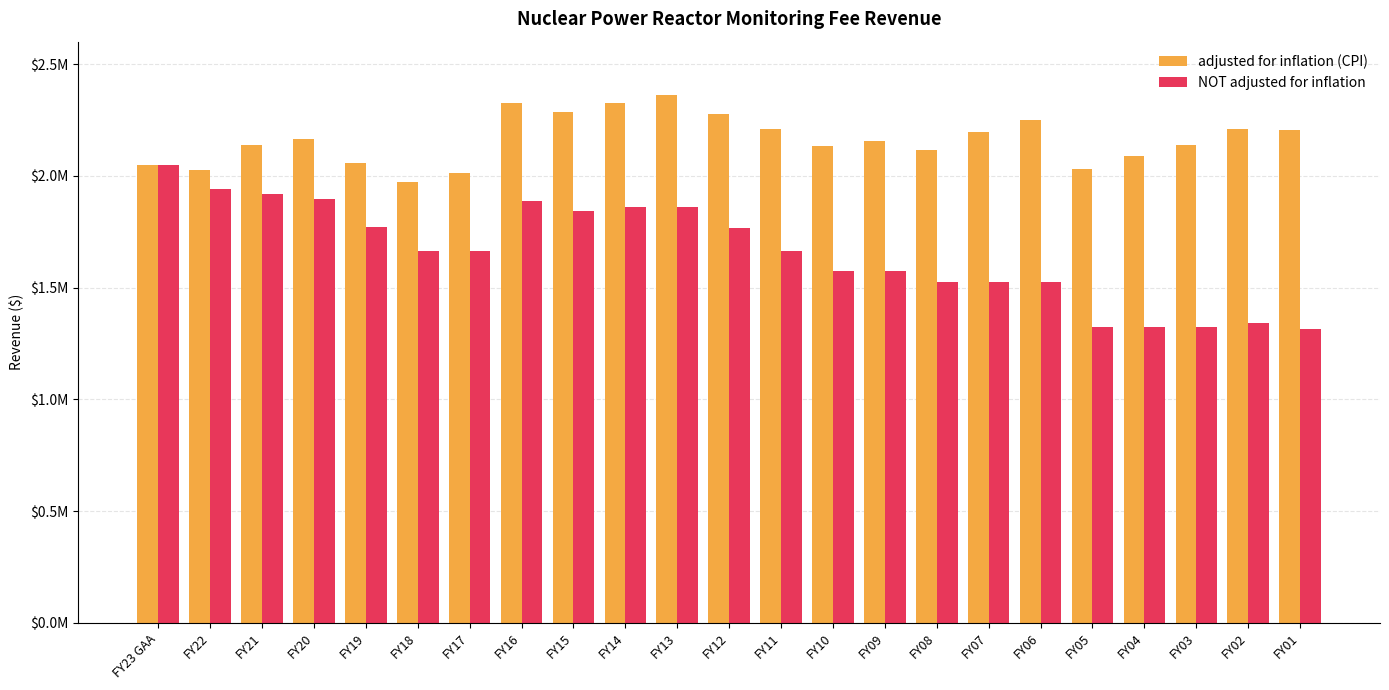

Which series changed the most between FY06 and FY01?

NOT adjusted for inflation